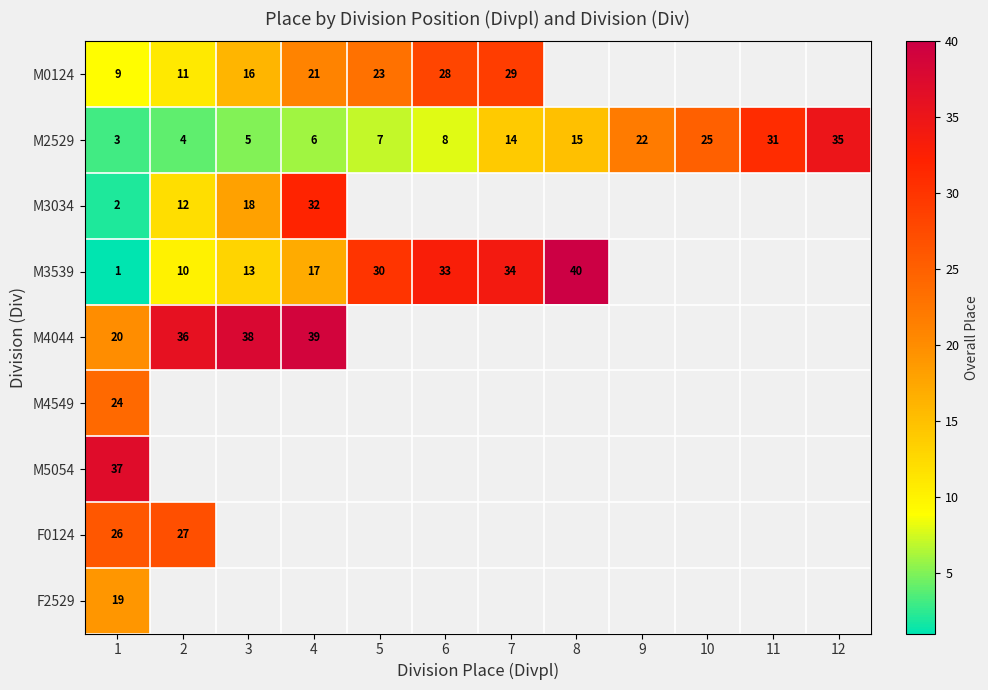

Is it true that M3539 equals 0.6 at 1?

False